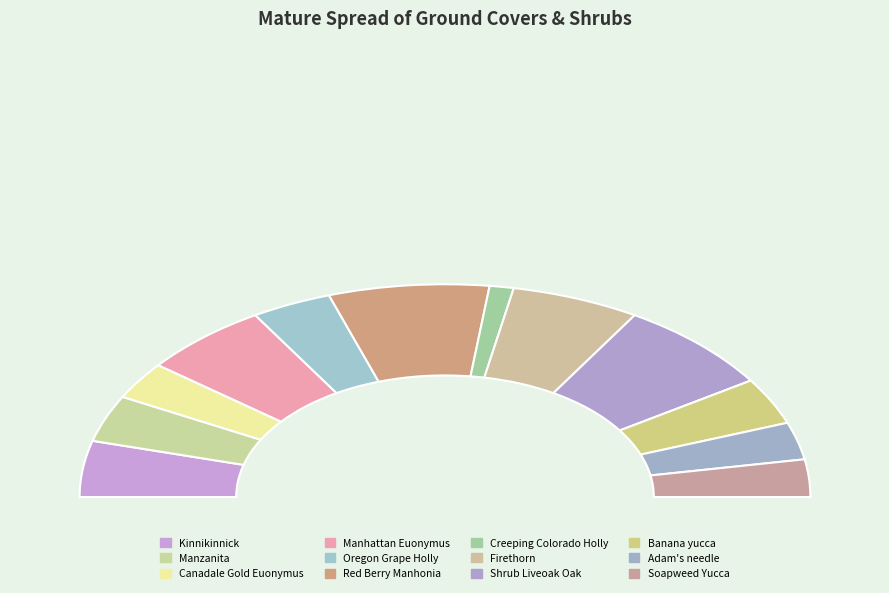

Which slice is the smallest?

Creeping Colorado Holly